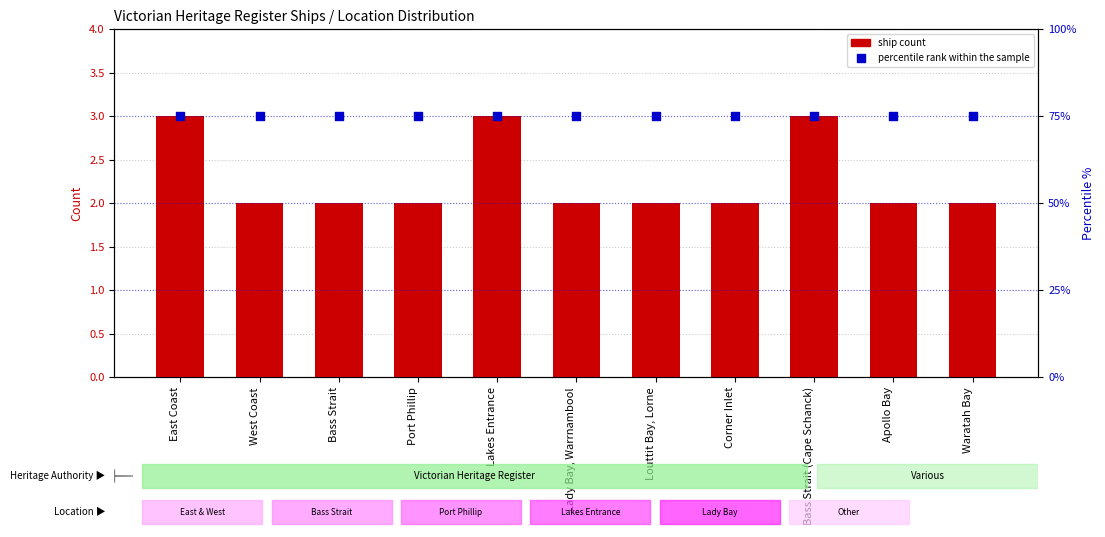

Which series has the largest total across all categories?

percentile rank within the sample